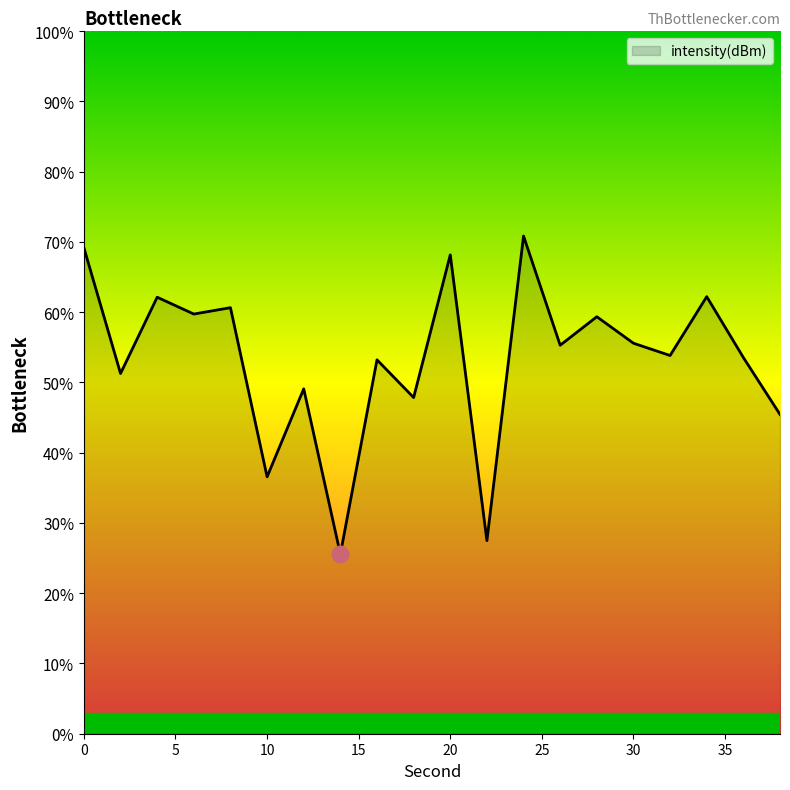

True or false: there are more than 2 points higher than both neighbors.

True